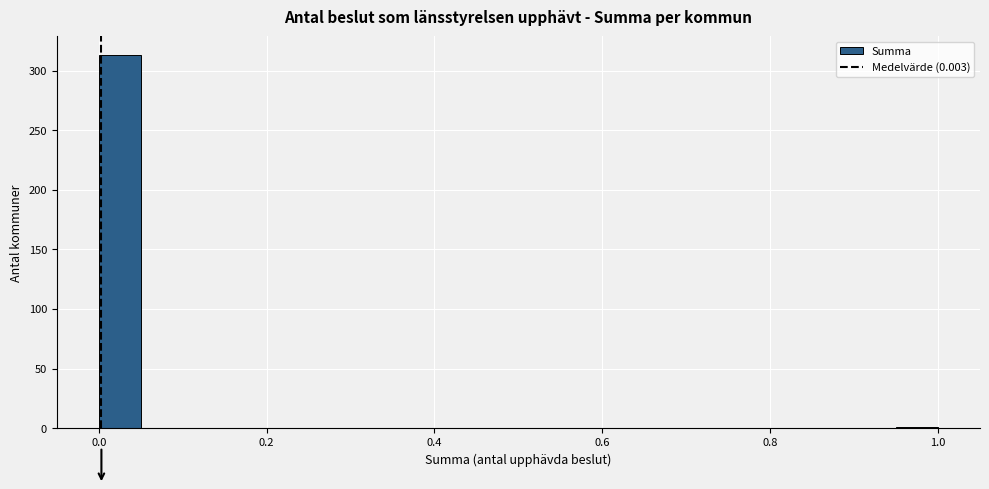

Read against the x-axis, roughly where is the centre of the tallest bar?

0.02